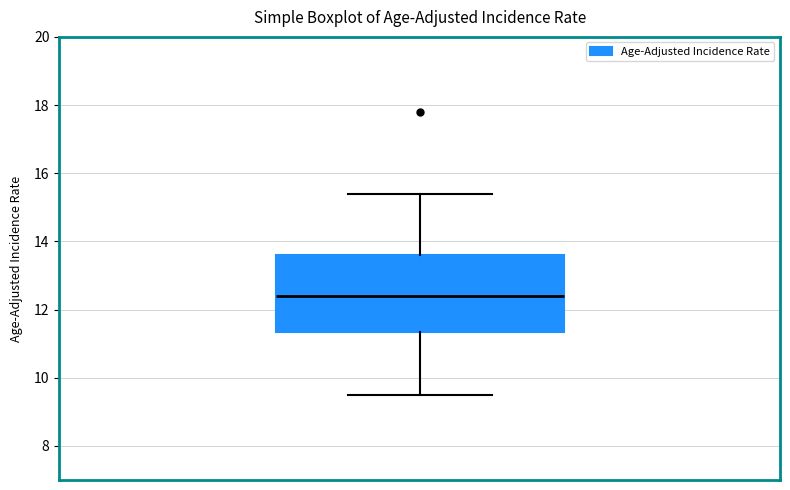

Read this box plot against the y-axis: the position of the median line, the range covered by the box, and the ends of both whiskers. The values are not printed on the chart, so give them approximately, as read against the axis.

median 12.4, box 11.4 to 13.6, whiskers 9.6 to 15.4